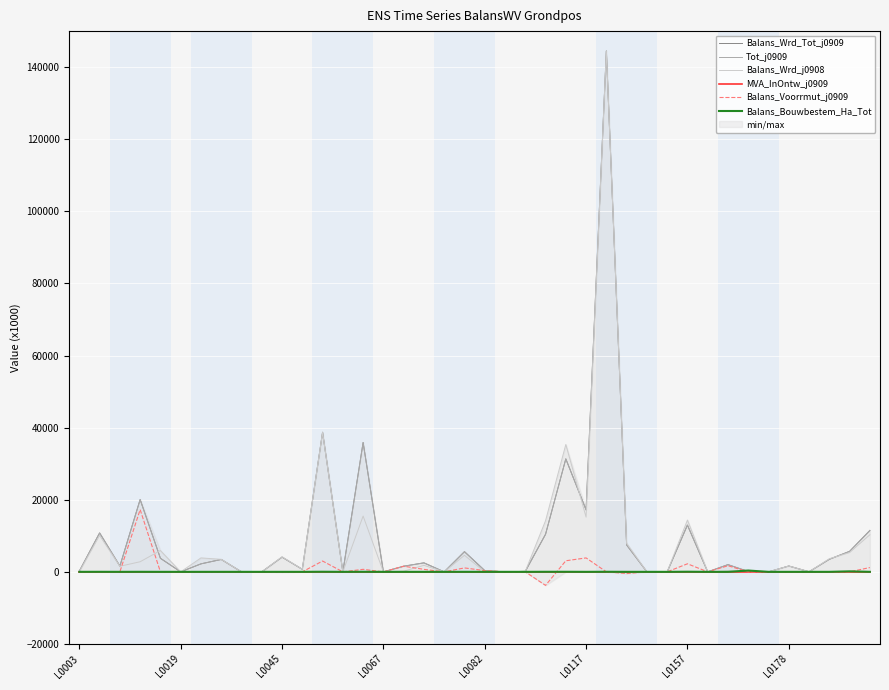

True or false: MVA_InOntw_j0909 has a value of 0.0 at 31.

True